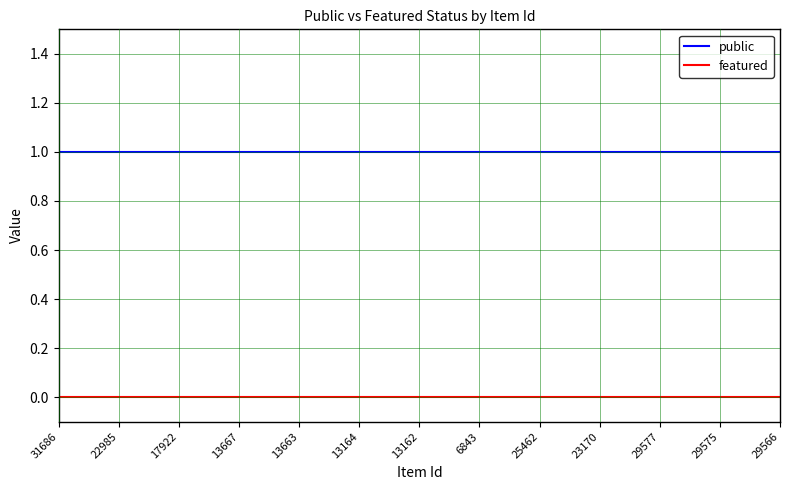

Reading right to left, transcribe all the data shown in this chart.

public: 1	1	1	1	1	1	1	1	1	1	1	1	1	1	1	1	1	1	1	1	1	1	1	1	1
featured: 0	0	0	0	0	0	0	0	0	0	0	0	0	0	0	0	0	0	0	0	0	0	0	0	0